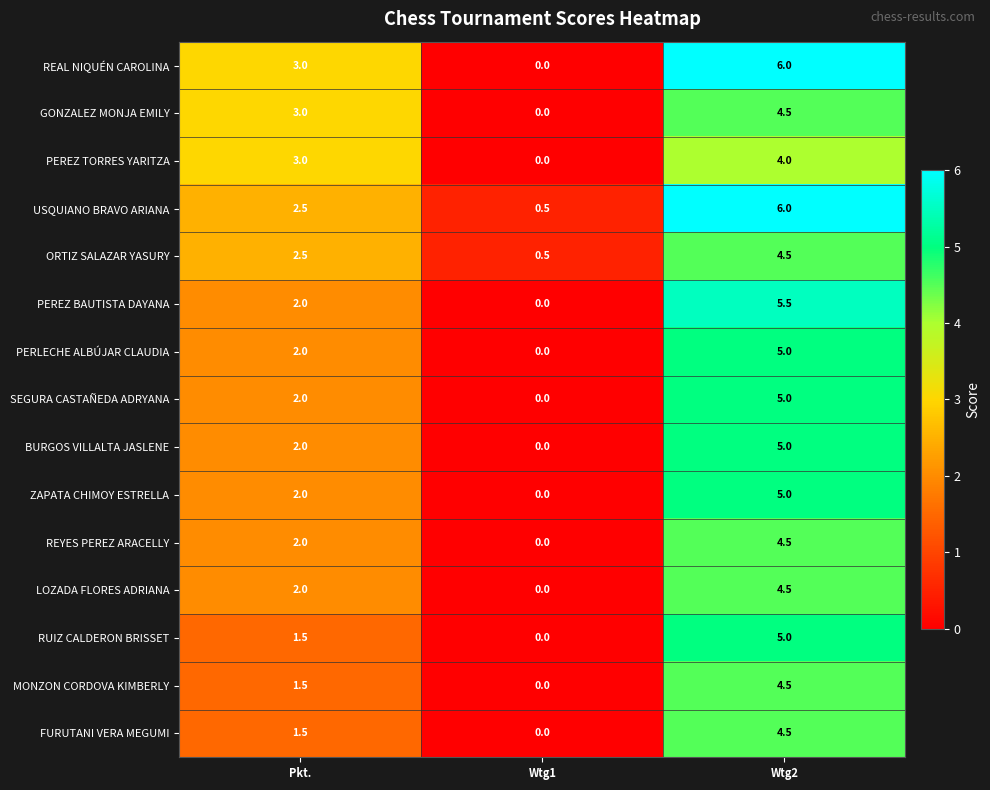

True or false: MONZON CORDOVA KIMBERLY has a value of 4.5 at Wtg2.

True